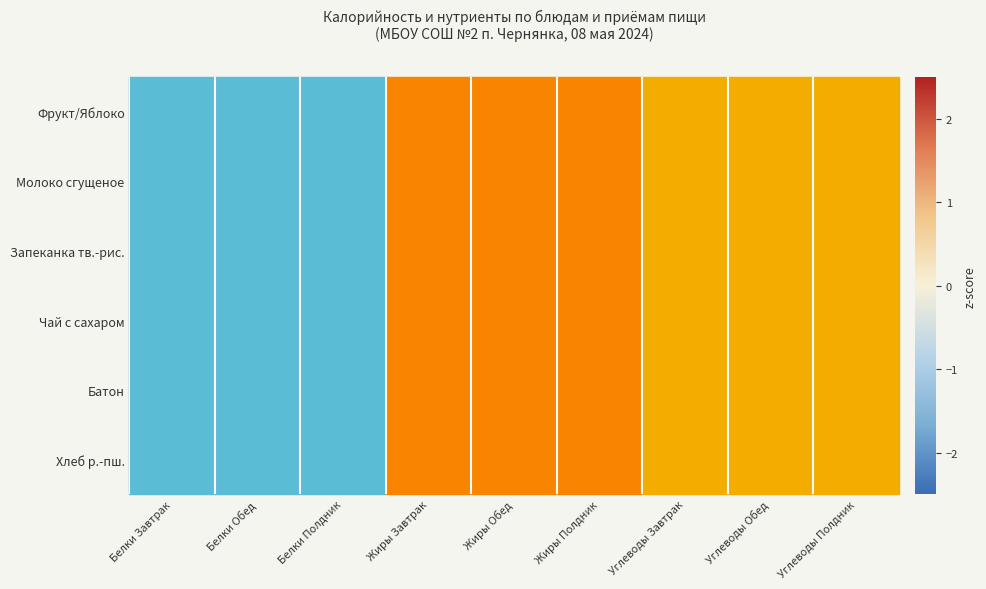

Rank the series at Углеводы Полдник from lowest to highest value.

Чай с сахаром, Батон, Хлеб р.-пш., Фрукт/Яблоко, Молоко сгущеное, Запеканка тв.-рис.